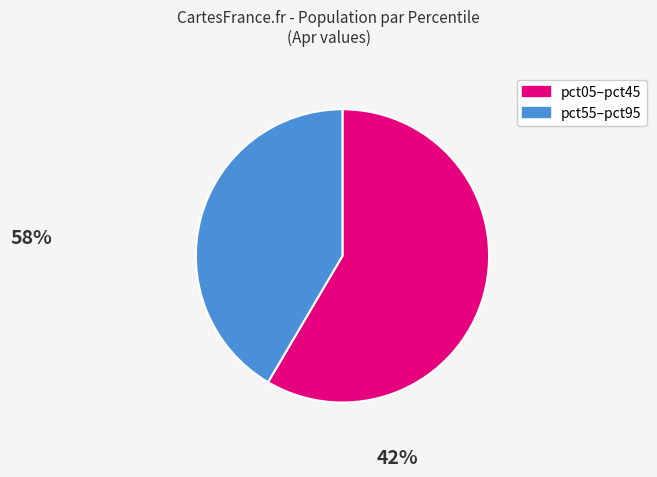

Is there any slice that represents more than half of the pie?

Yes